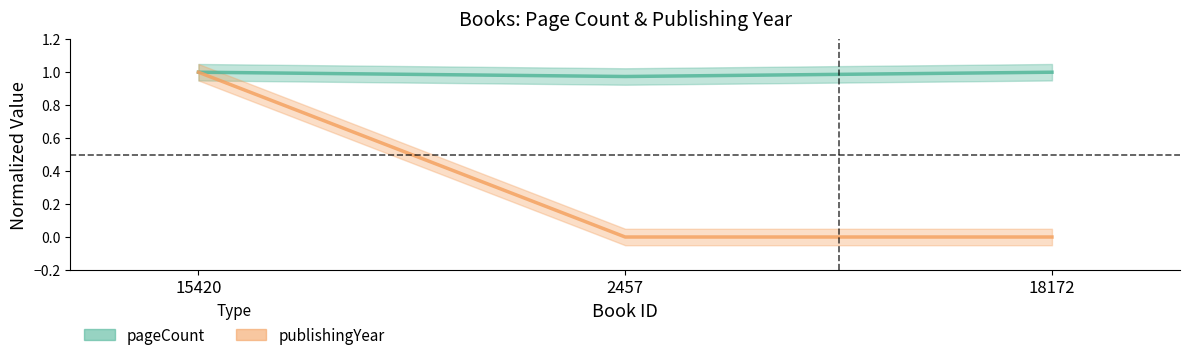

Rank the series at 18172 from highest to lowest value.

pageCount, publishingYear